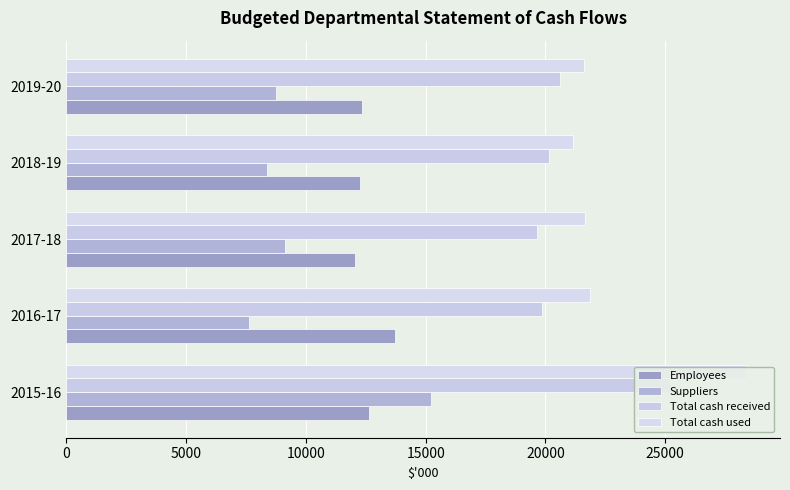

How many values in the Suppliers series are below 8737?

2